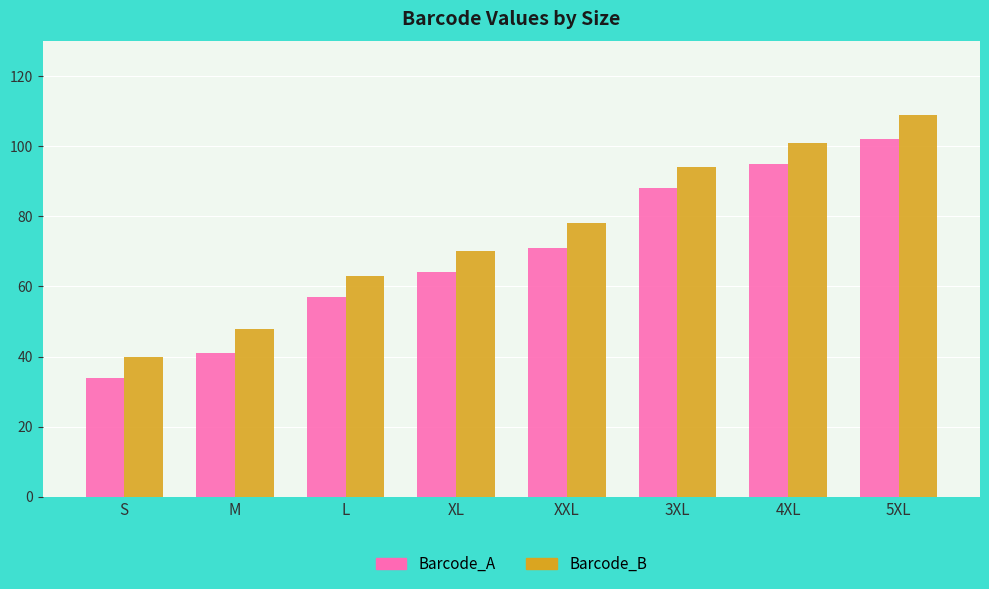

Rank the series at M from lowest to highest value.

Barcode_A, Barcode_B